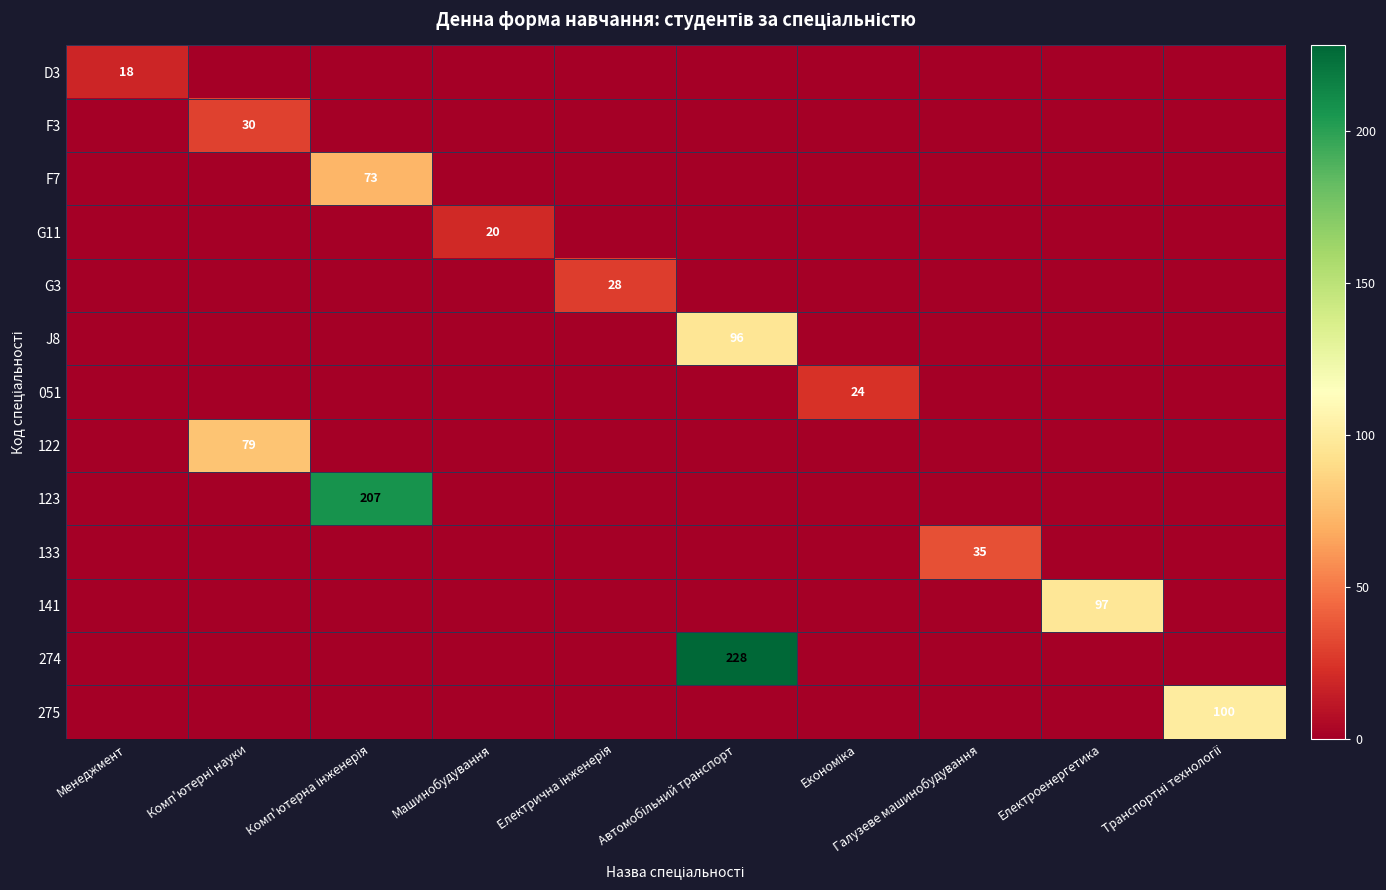

What is the average value of the J8 series?

10